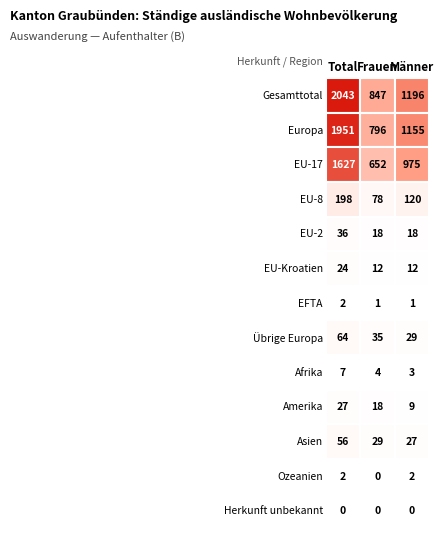

Reading right to left, list all the values displayed in this chart.

Total: 0	2	56	27	7	64	2	24	36	198	1627	1951	2043
Frauen: 0	0	29	18	4	35	1	12	18	78	652	796	847
Männer: 0	2	27	9	3	29	1	12	18	120	975	1155	1196